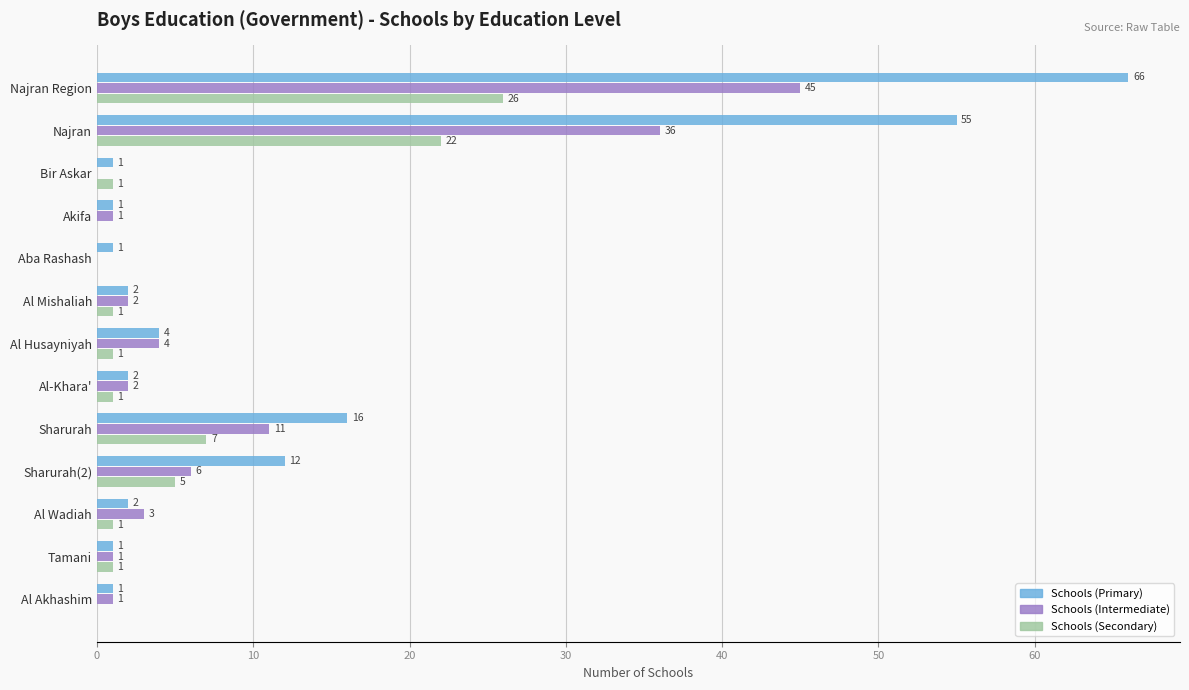

Which series changed the most between Najran and Tamani?

Schools (Primary)